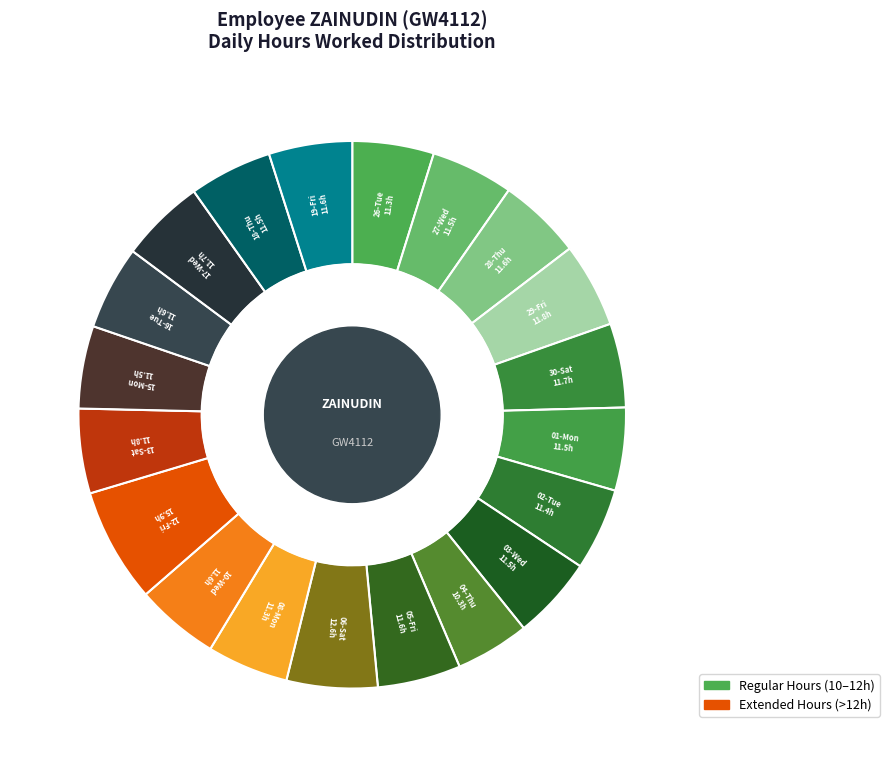

To the nearest percent, what is the difference between the largest and smallest slice percentages?

2%